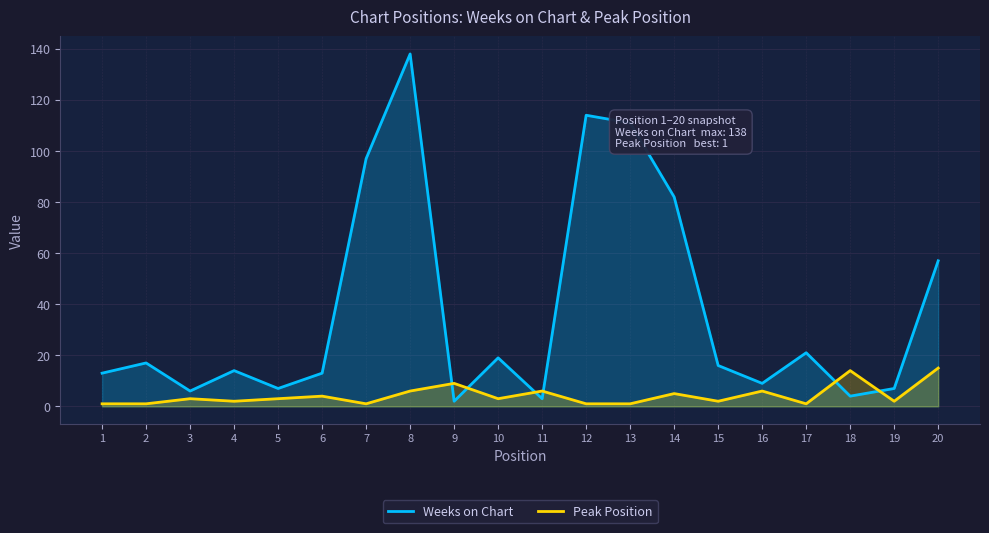

True or false: Weeks on Chart has more than 0 interior local peaks.

True